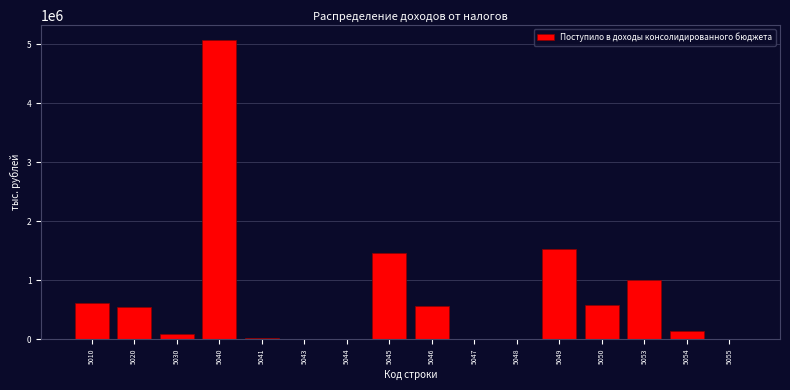

What is the greatest value displayed?

5068459